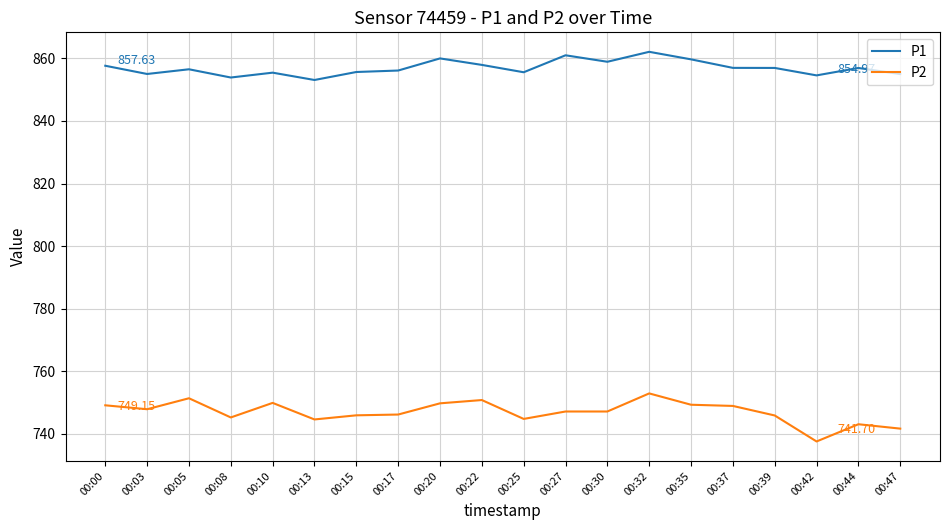

Which series has the largest total across all categories?

P1